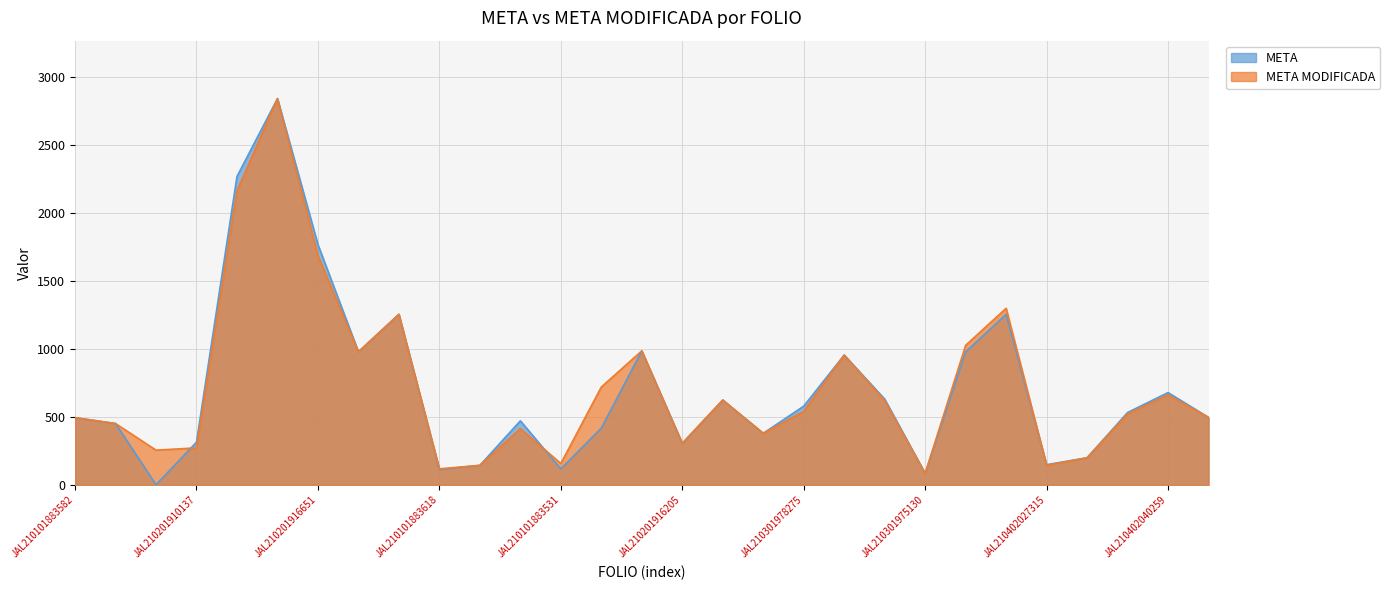

What is the label of the 18th point from the right?

JAL210101883629